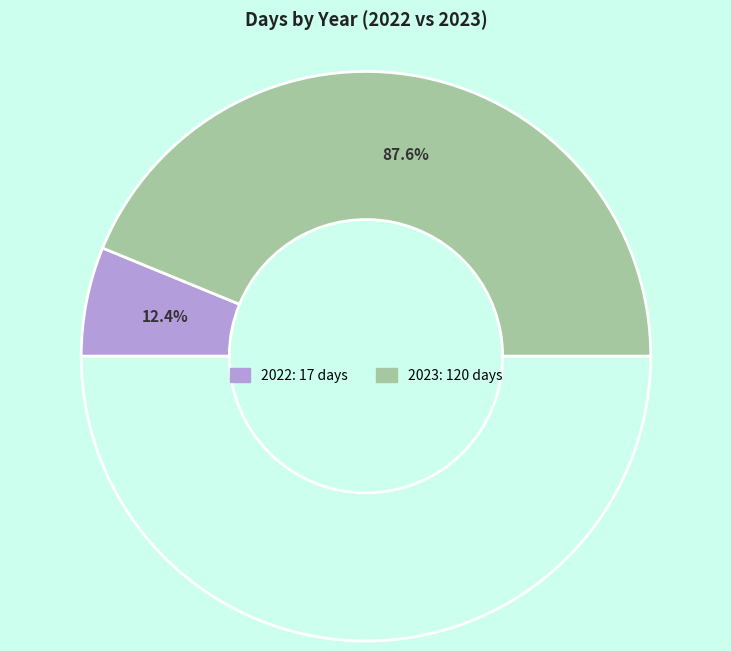

True or false: 2023 accounts for 88% of the total.

True